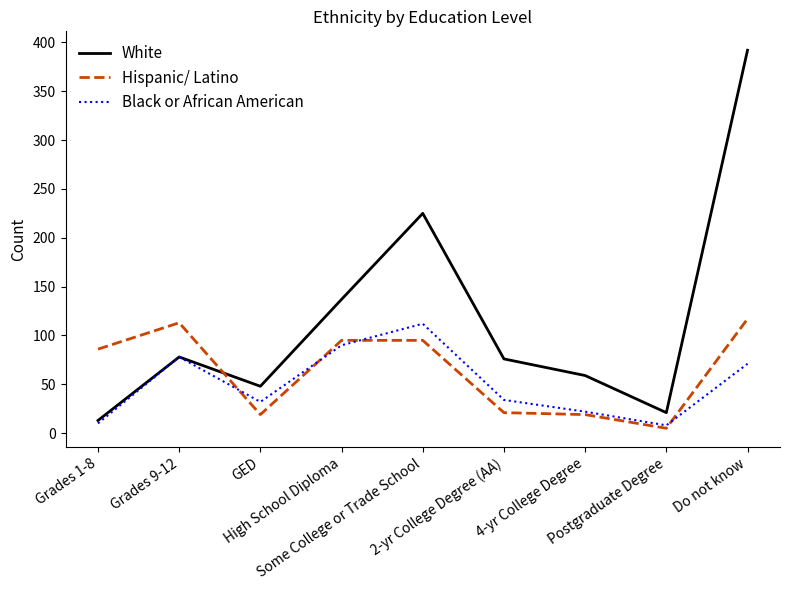

What is the difference between the highest and lowest values at Grades 1-8?

76